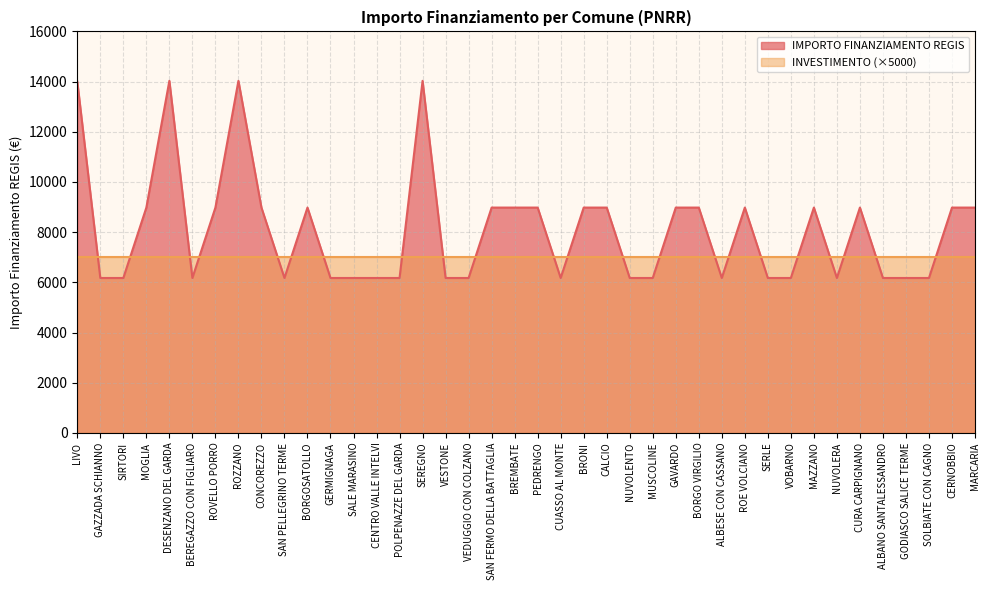

Does the chart have visible grid lines?

Yes